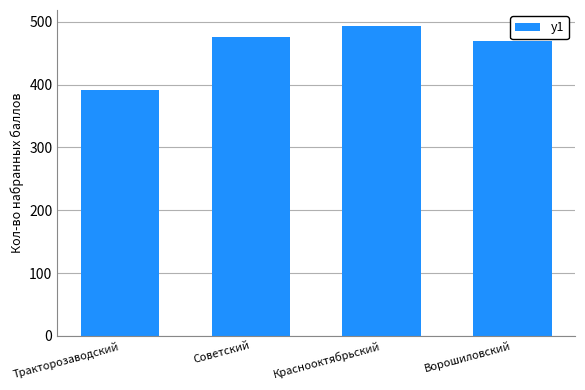

What is the difference between the values at Тракторозаводский and Ворошиловский?

77.0